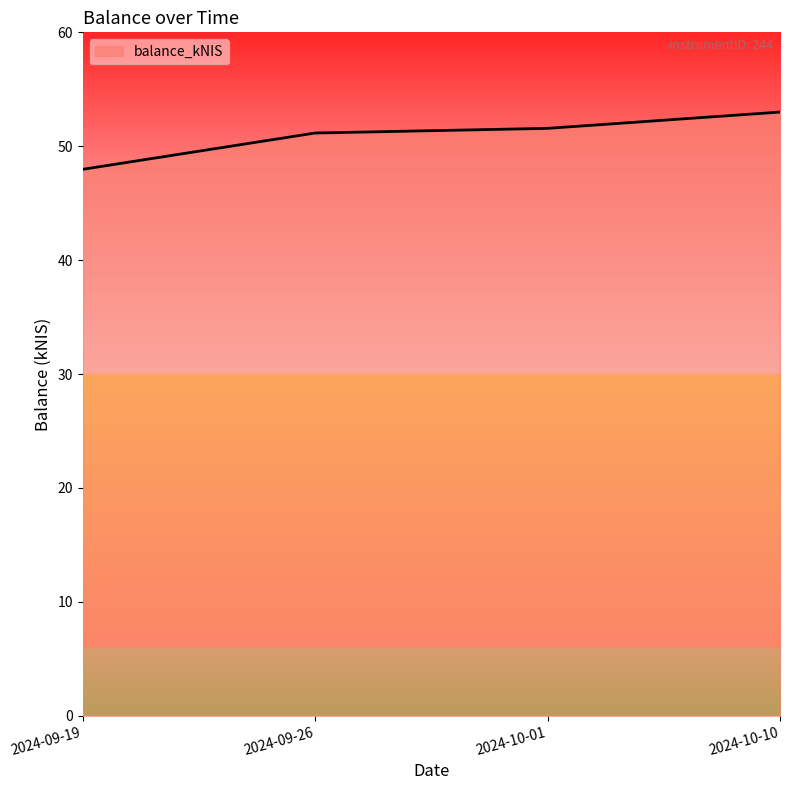

The chart shows a value of 63.5 at 2024-09-19. True or false?

False